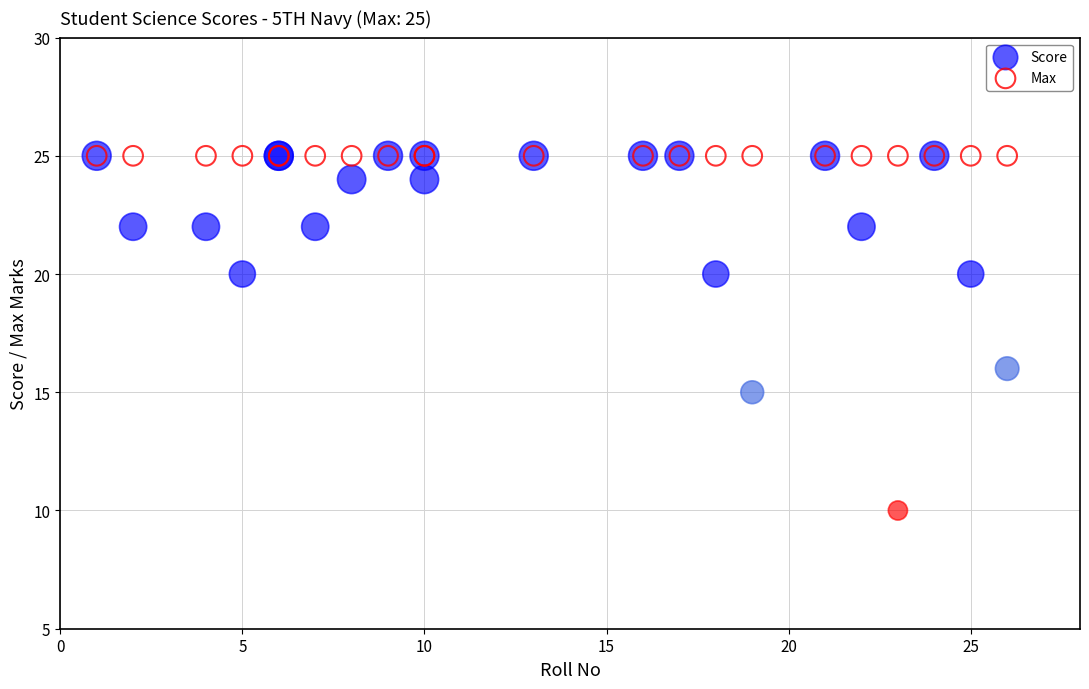

In the Score series, what Y value is closest to 17?

16